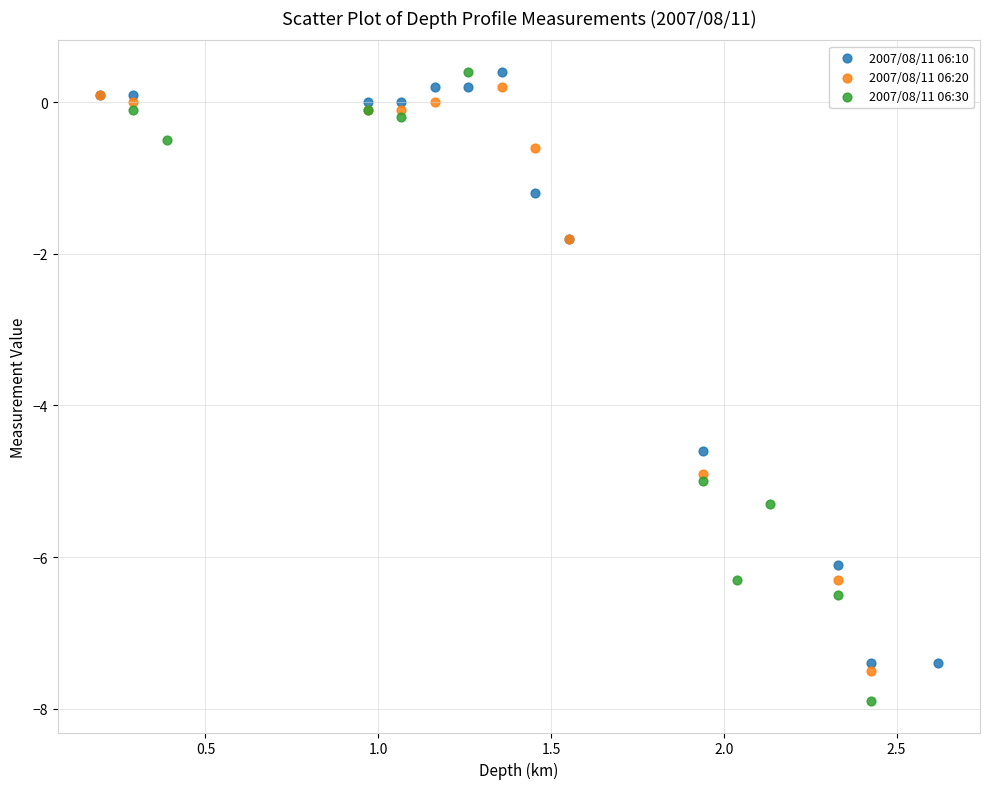

Which series reaches the minimum Y coordinate?

2007/08/11 06:30